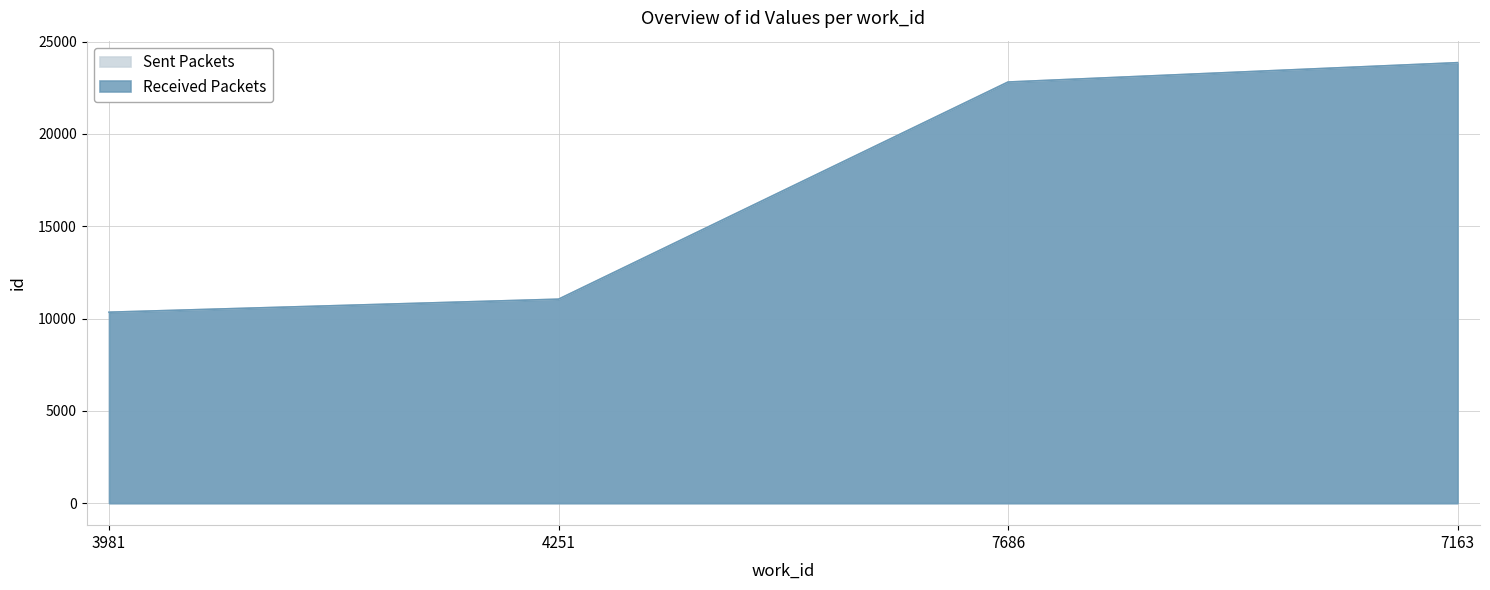

What is the value of the Sent Packets point at the 1st from the left?

10343